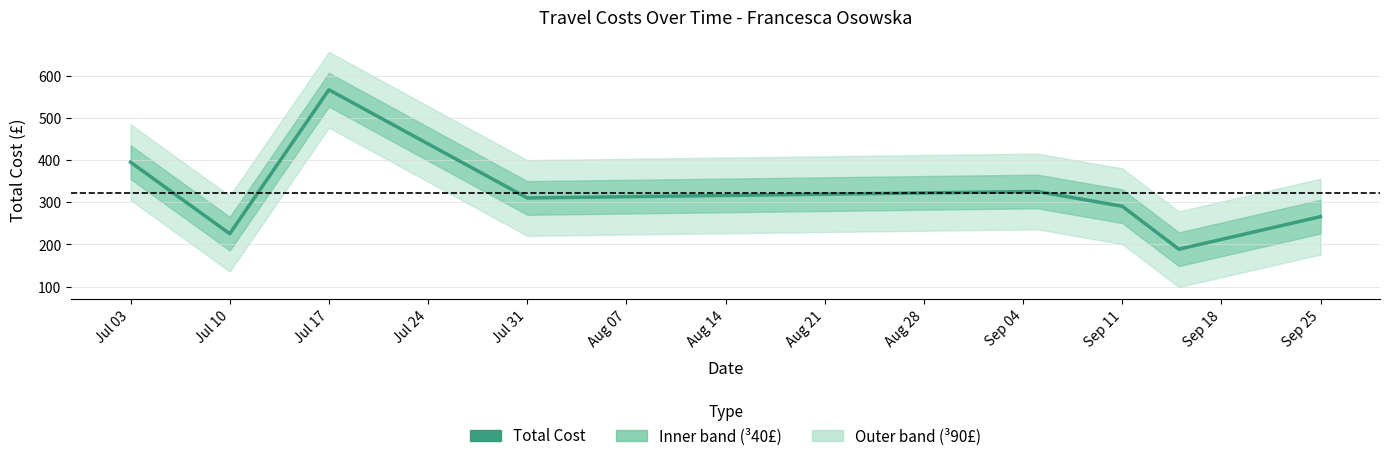

Rank the categories by value from highest to lowest.

2017-07-17, 2017-07-03, 2017-09-05, 2017-07-31, 2017-09-11, 2017-09-25, 2017-07-10, 2017-09-15